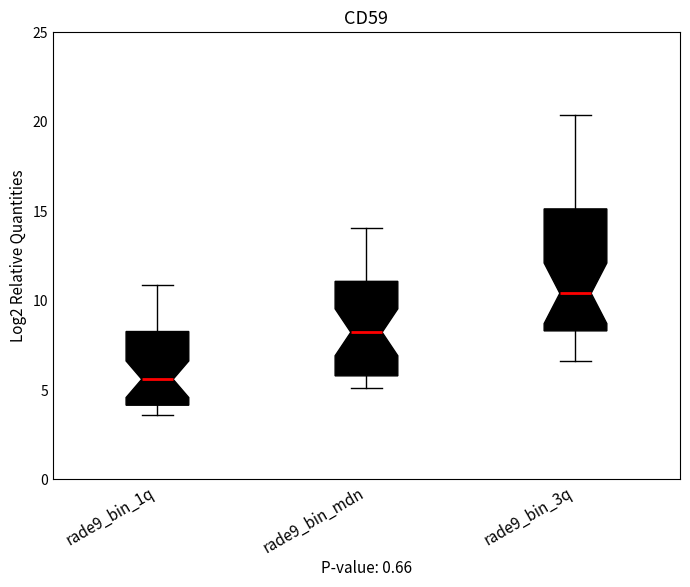

Which box is the tallest, from its lower edge to its upper edge?

rade9_bin_3q